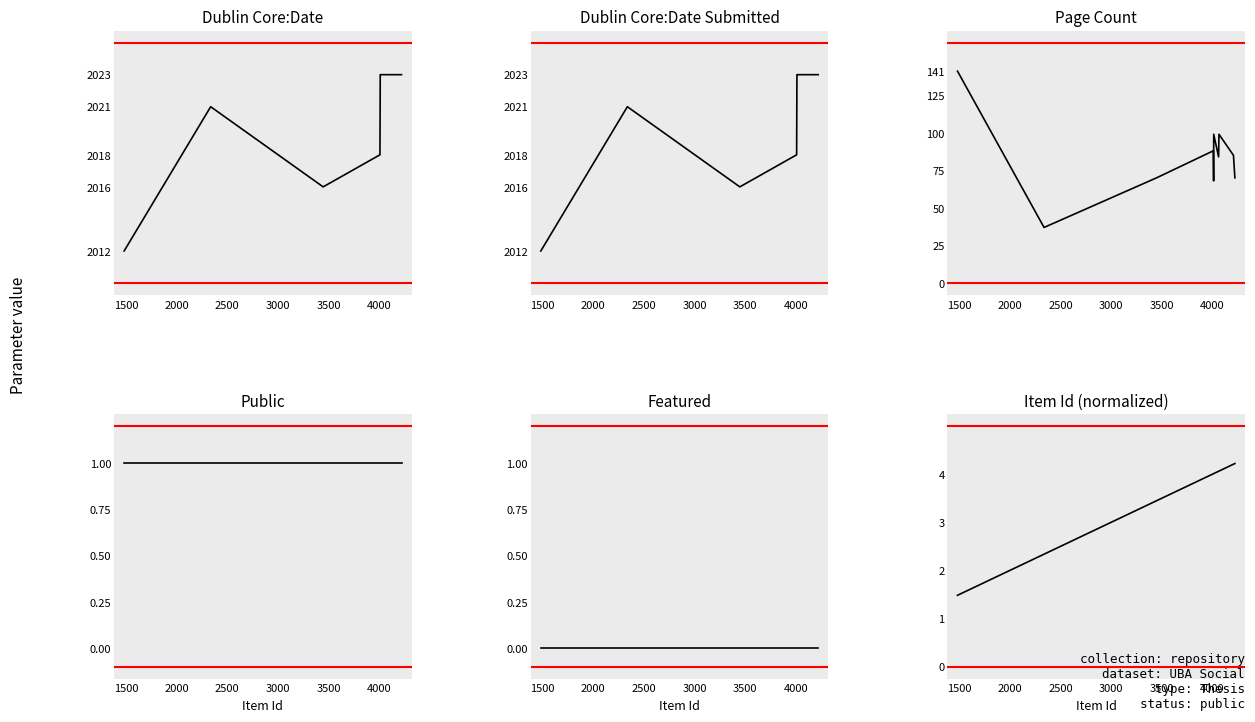

True or false: Dublin Core:Date Submitted and Featured cross at least once.

False